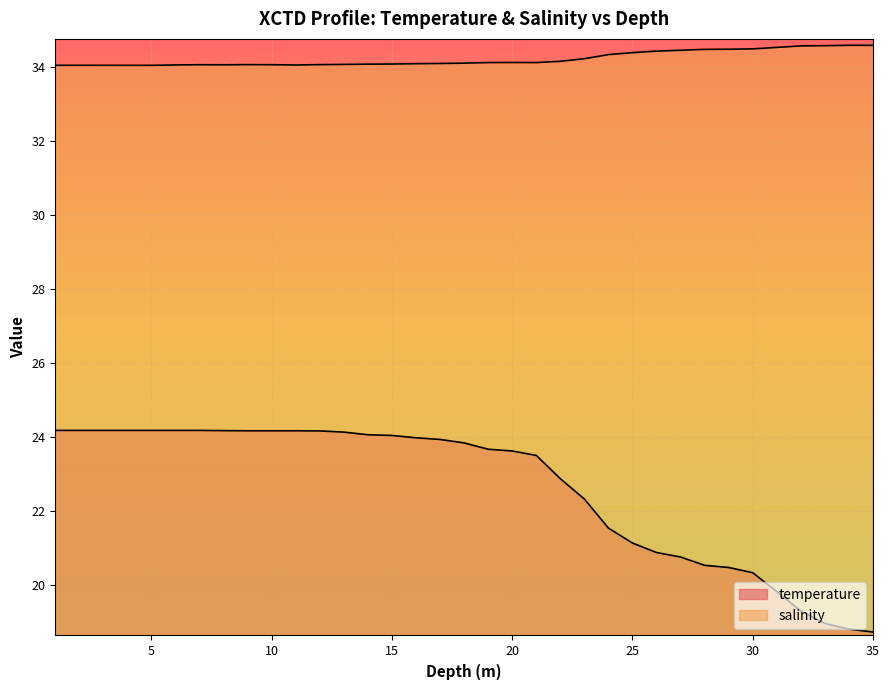

Rank the categories by temperature value from highest to lowest.

1.0, 2.0, 3.0, 4.0, 5.0, 6.0, 7.0, 8.0, 9.0, 10.0, 11.0, 12.0, 13.0, 14.0, 15.0, 16.0, 17.0, 18.0, 19.0, 20.0, 21.0, 22.0, 23.0, 24.0, 25.0, 26.0, 27.0, 28.0, 29.0, 30.0, 31.0, 32.0, 33.0, 34.0, 35.0